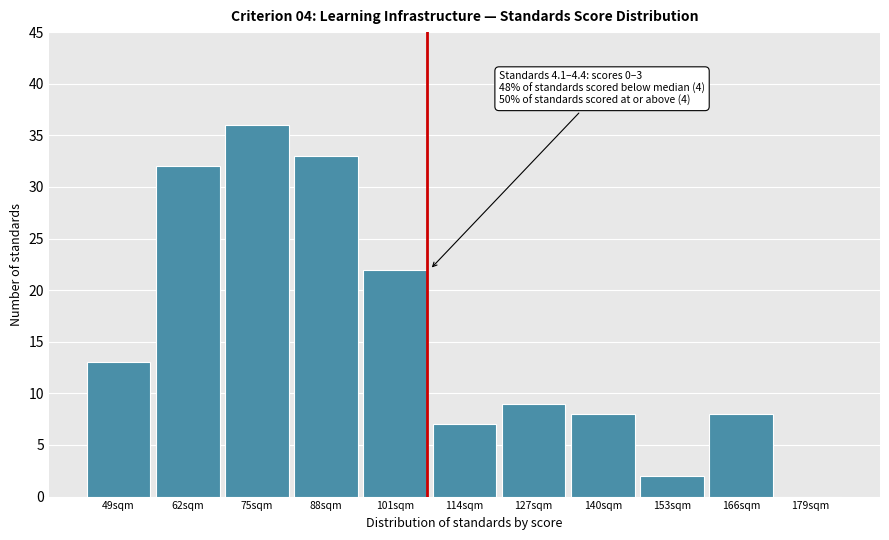

Reading left to right, what are all the values shown in this chart?

49sqm=13	62sqm=32	75sqm=36	88sqm=33	101sqm=22	114sqm=7	127sqm=9	140sqm=8	153sqm=2	166sqm=8	179sqm=0